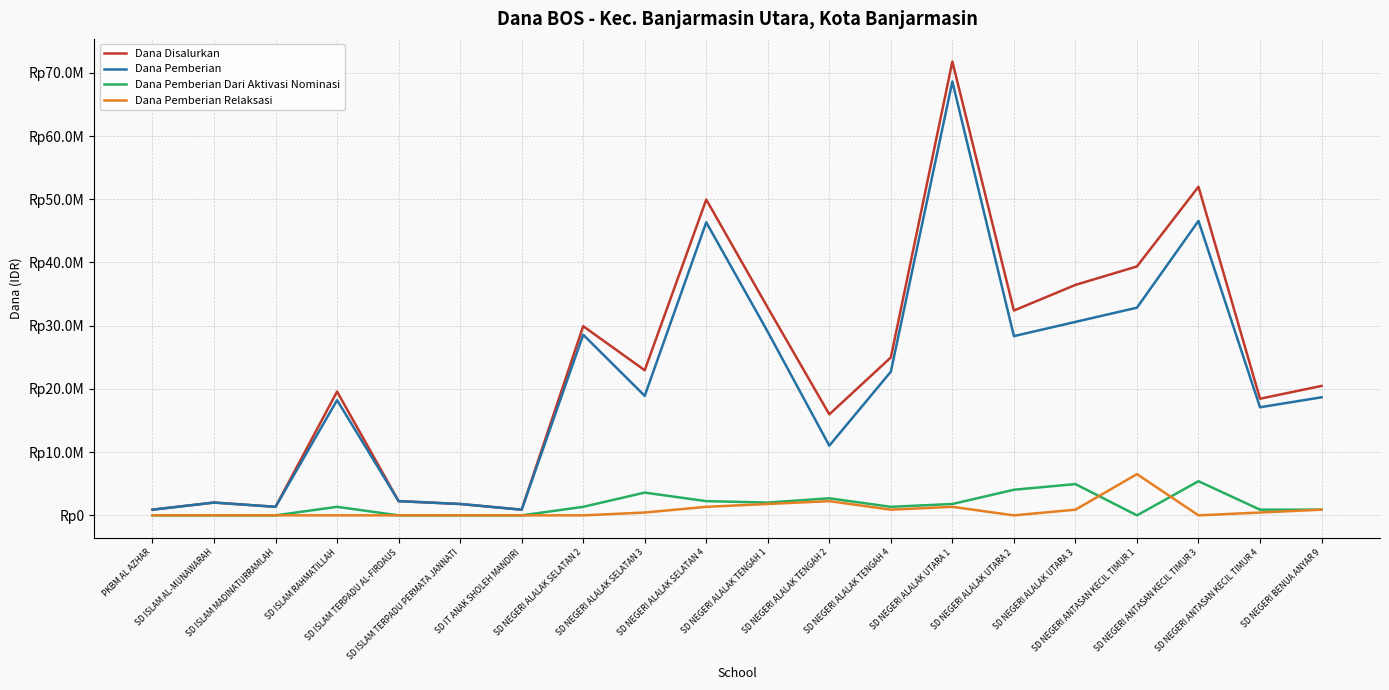

What position from the left is SD ISLAM TERPADU AL-FIRDAUS?

5